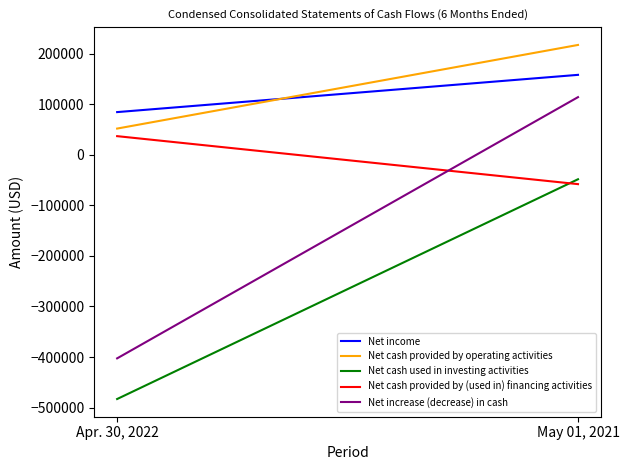

Where is Net income nearest to the value 121605?

Apr. 30, 2022